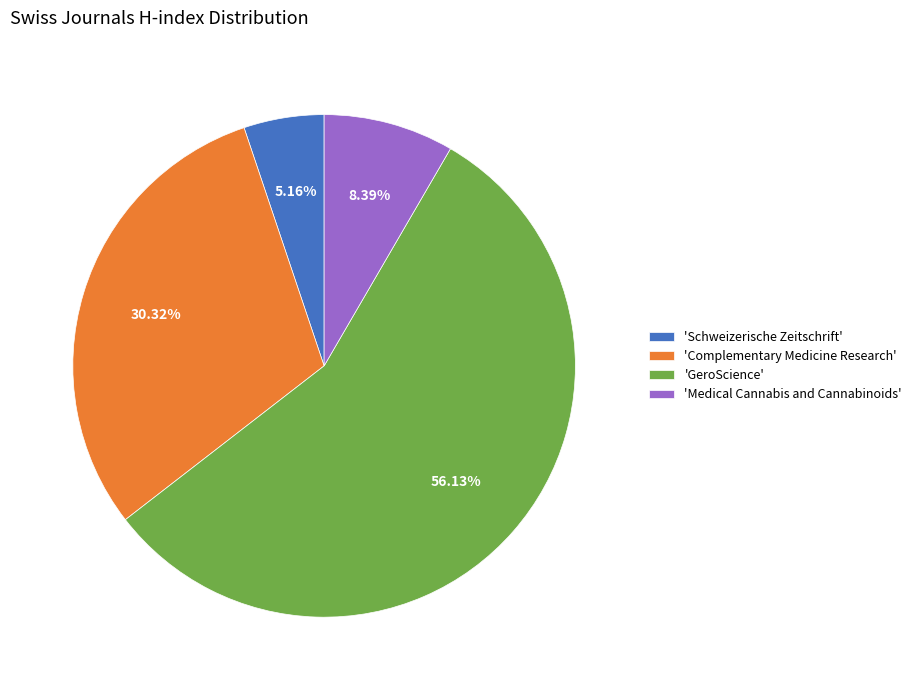

Which category has the biggest portion of the pie?

'GeroScience'